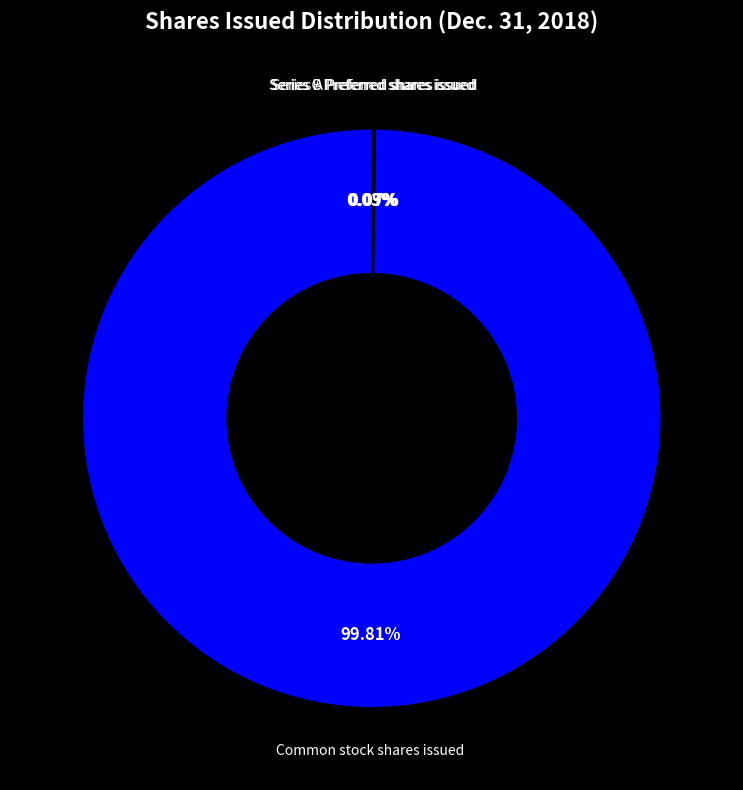

Does any single category account for the majority?

Yes